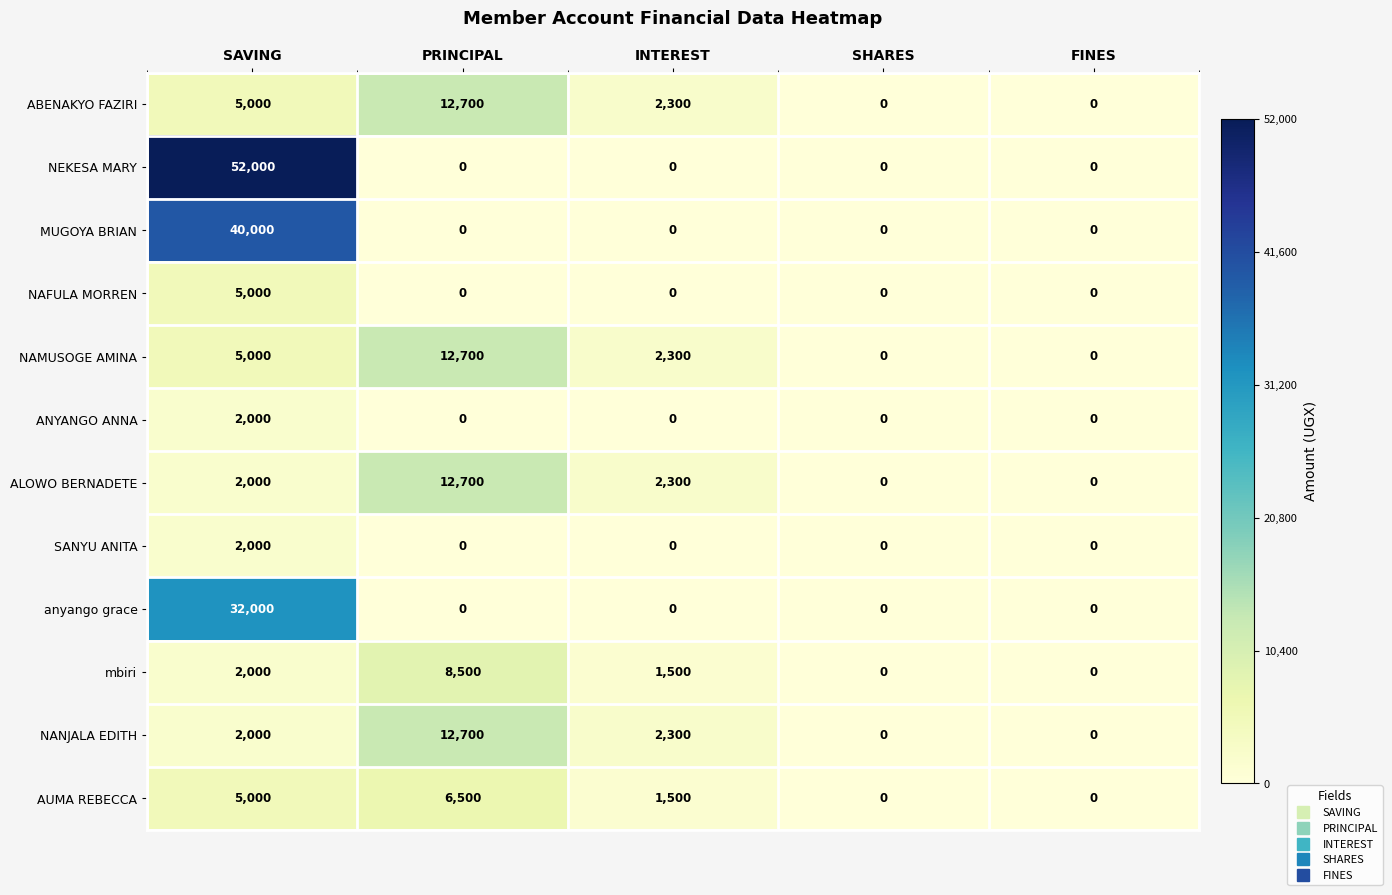

What is the greatest value displayed?

52000